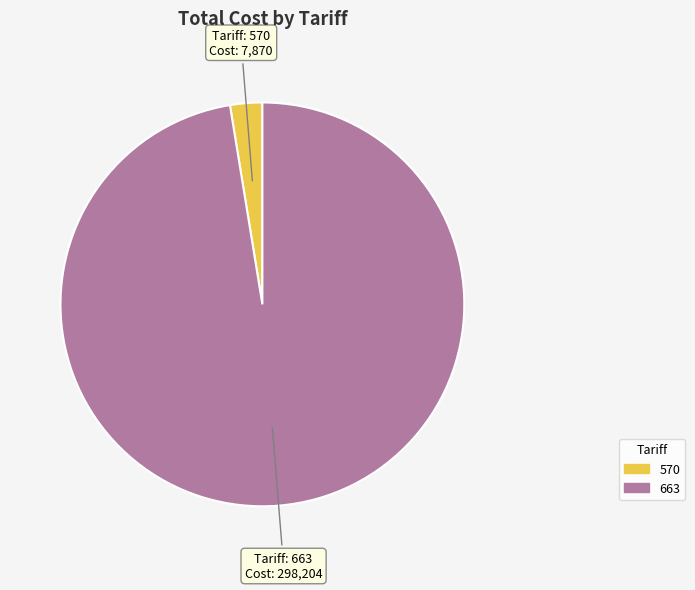

Does 570 account for over 50% of the chart?

No